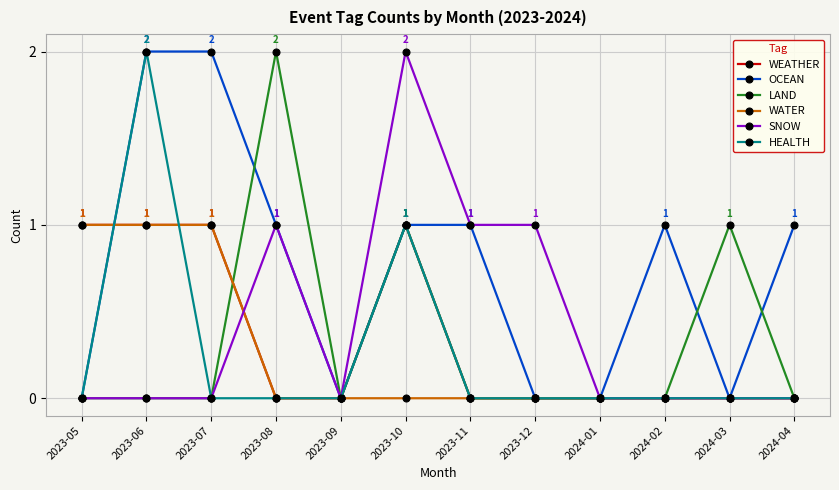

What is the difference between the WEATHER values at 2024-02 and 2023-05?

1